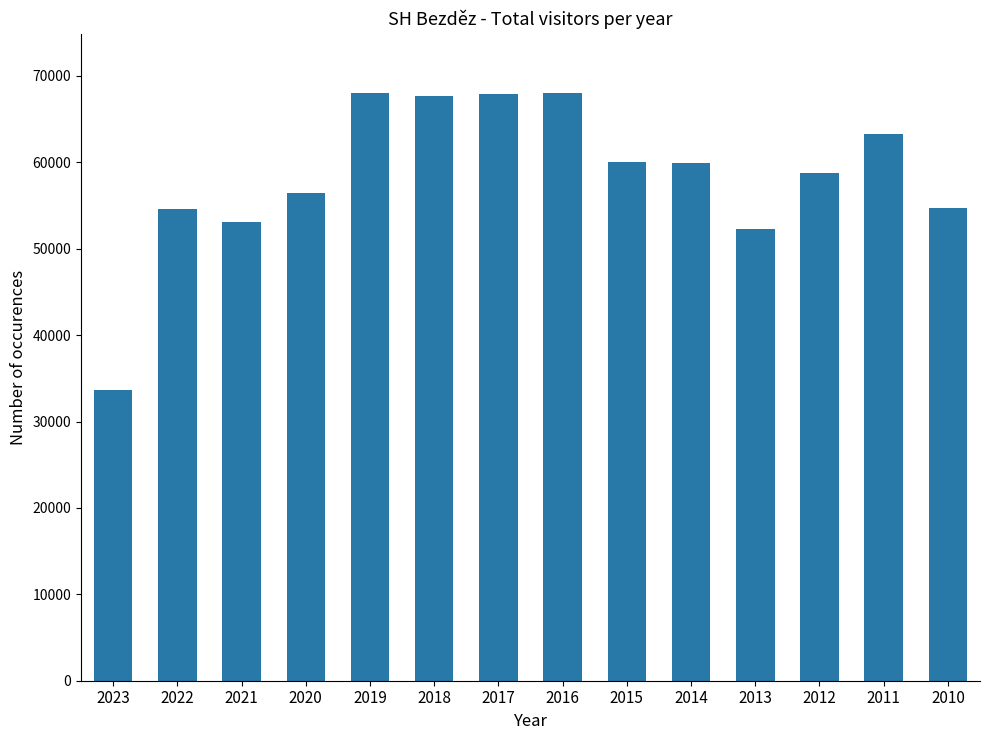

What is the difference between the second highest and second lowest values?

15806